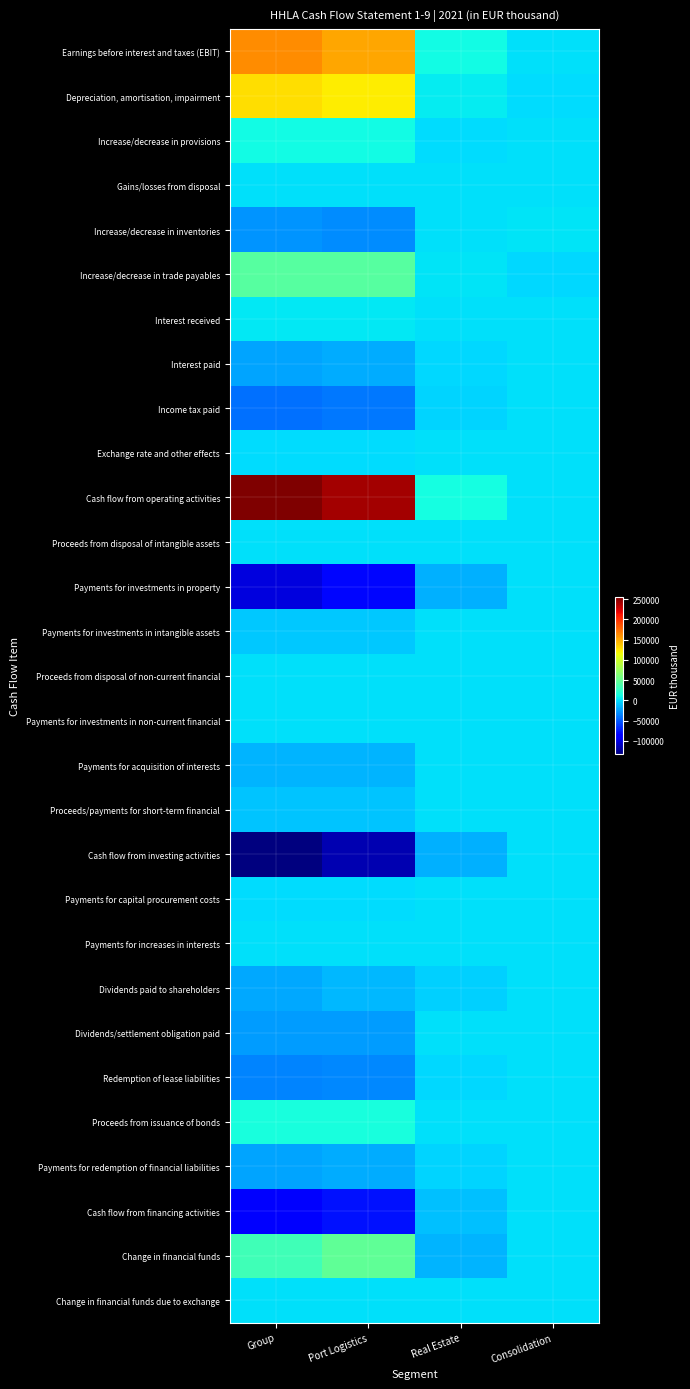

Which has a higher value, Port Logistics or Consolidation?

Port Logistics